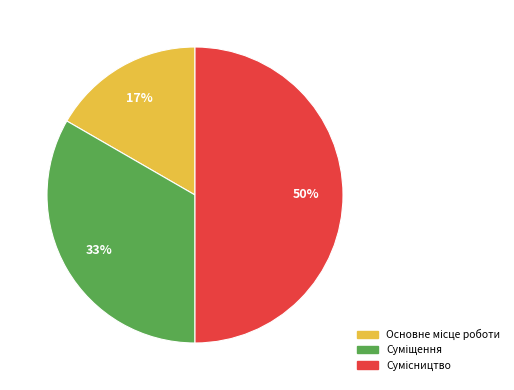

Count the number of slices in the pie.

3